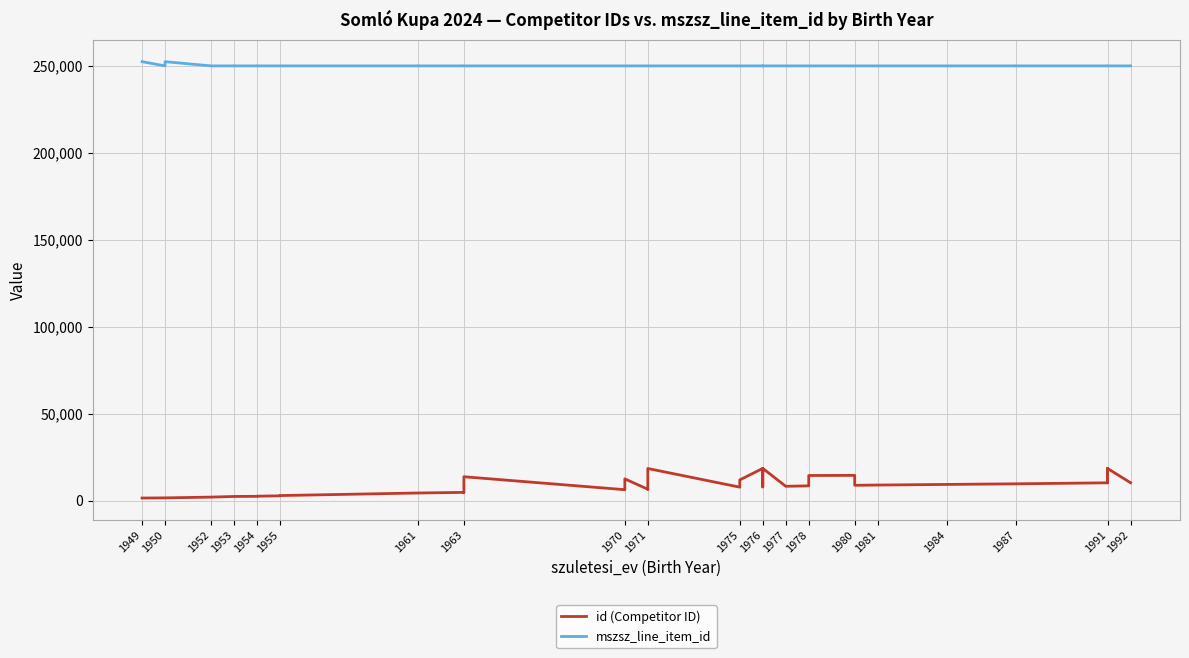

Is it true that mszsz_line_item_id equals 249958 at 1954?

True